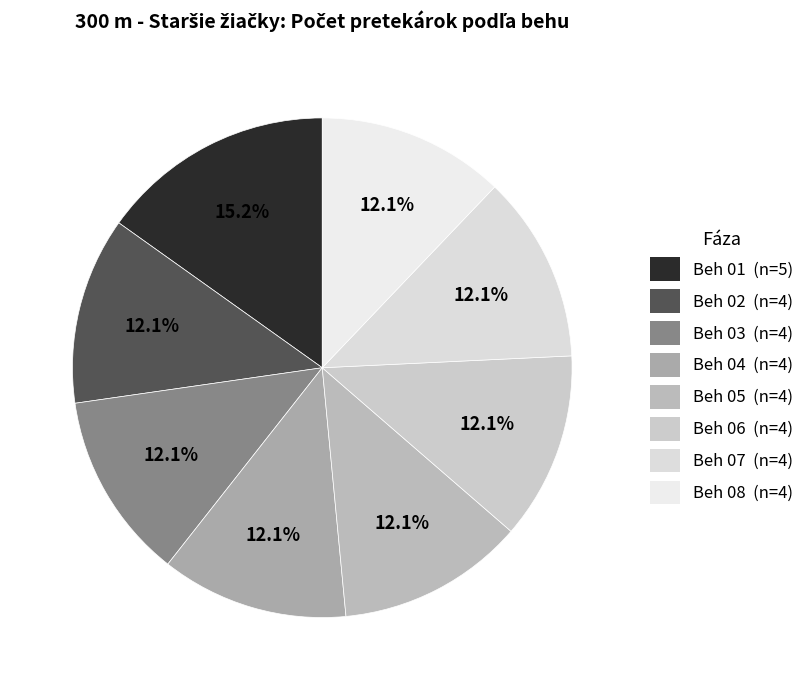

What percentage do Beh 04 and Beh 06 together represent?

24.2%